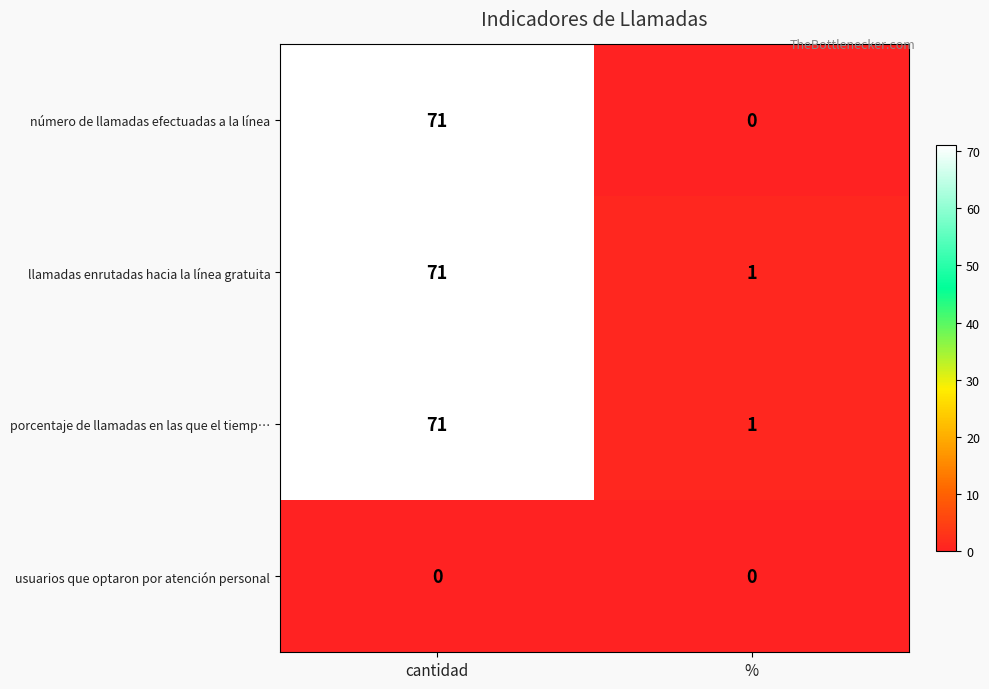

What is the total value across all series at %?

2